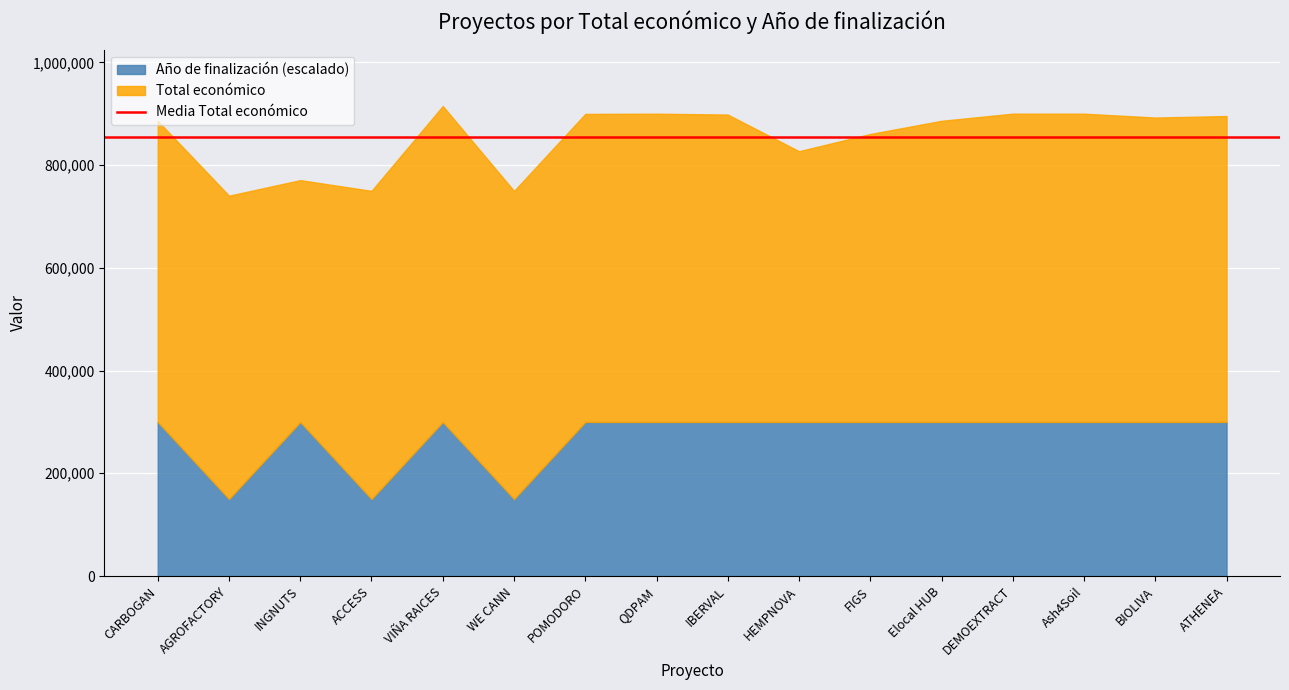

Which series has the largest range (max minus min)?

Total económico